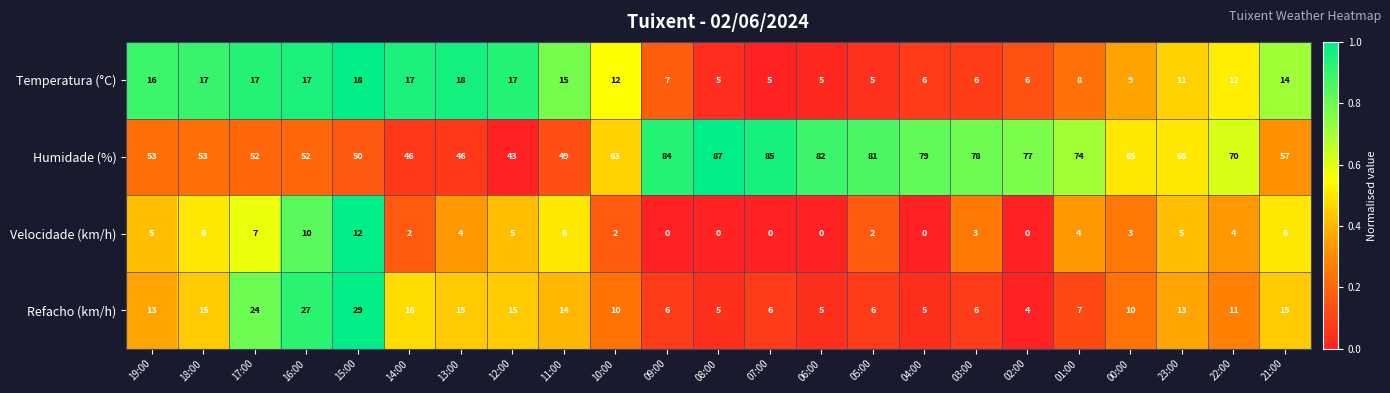

What is the difference between the highest and lowest values at 01:00?

70